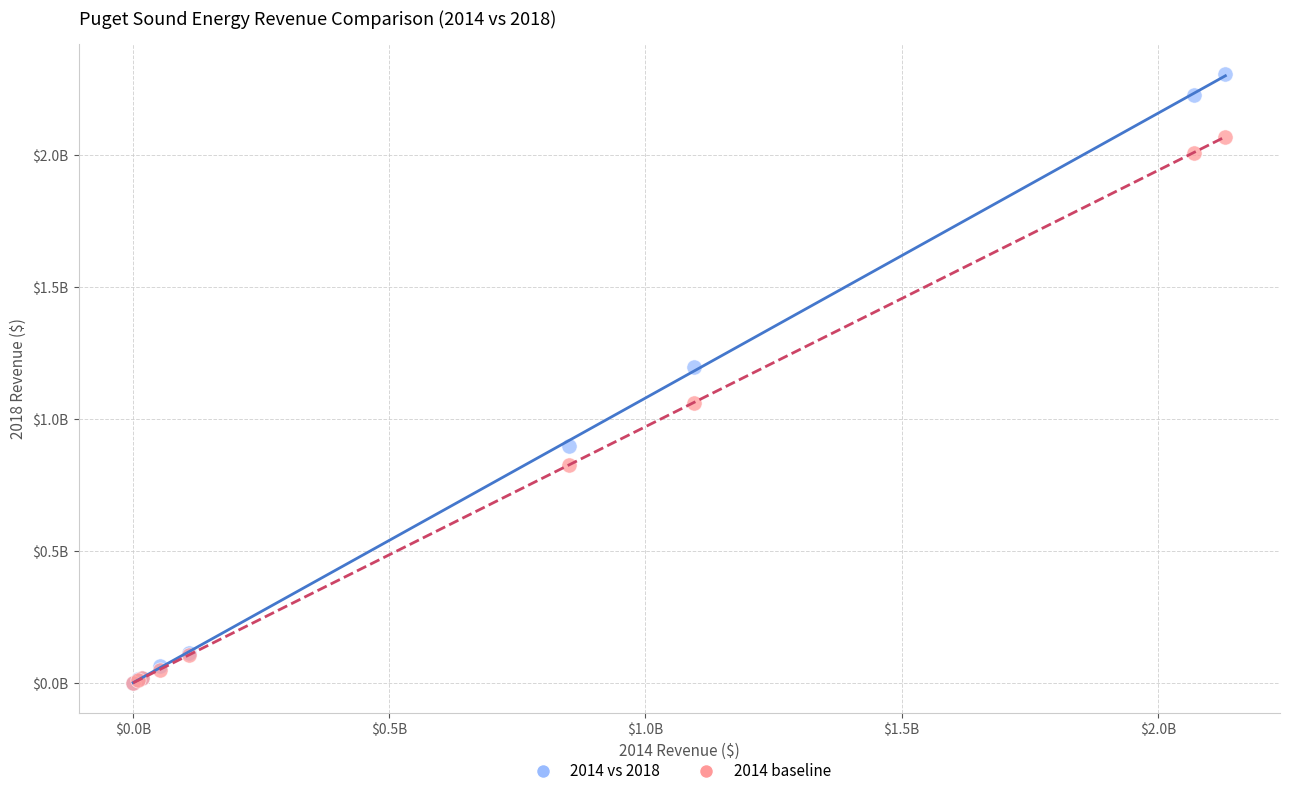

What are all the series names shown in the legend?

2014 vs 2018, 2014 baseline